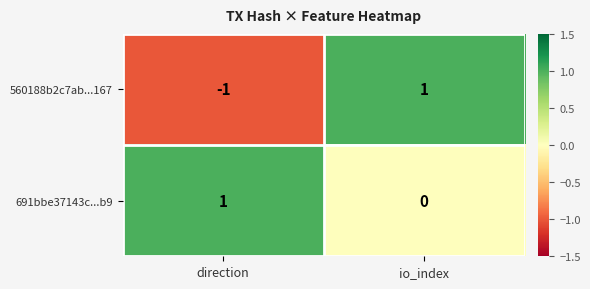

Between direction and io_index, which series saw the biggest shift?

560188b2c7ab...167